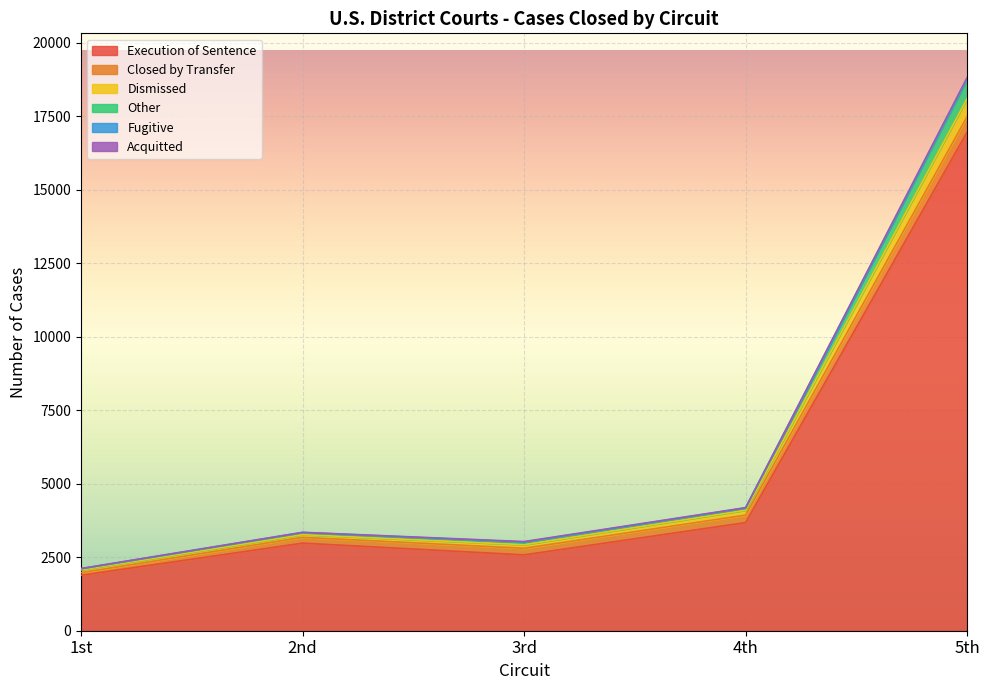

At which label does Execution of Sentence reach its minimum?

1st